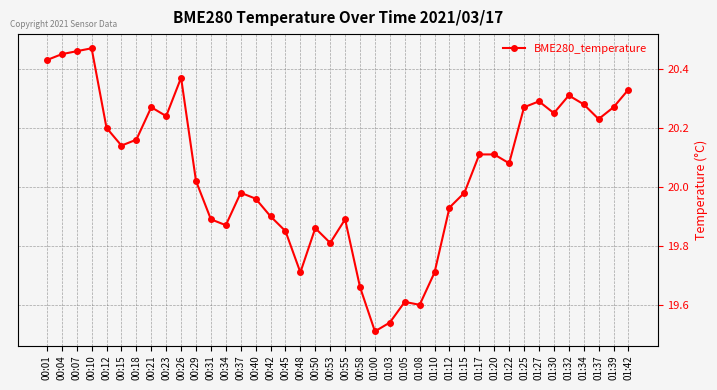

At which label does the data first exceed 20?

00:01